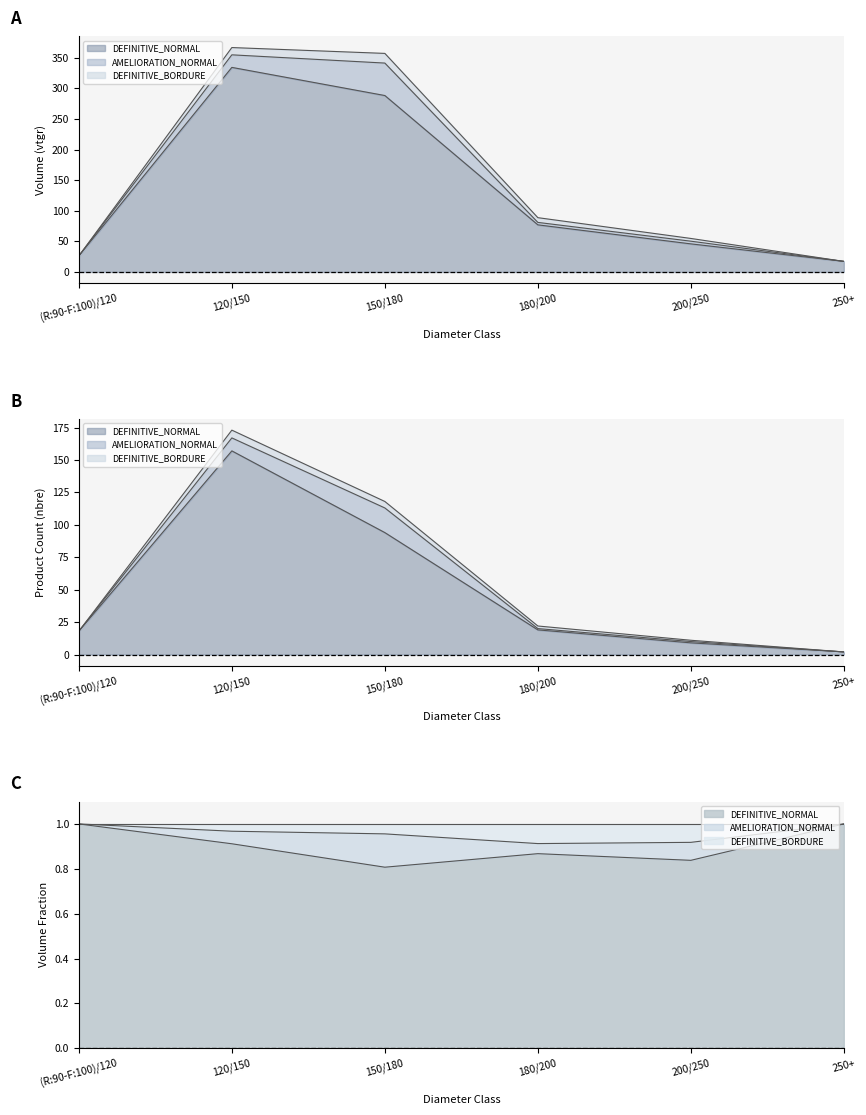

What is the label of the 3rd point from the right?

180/200